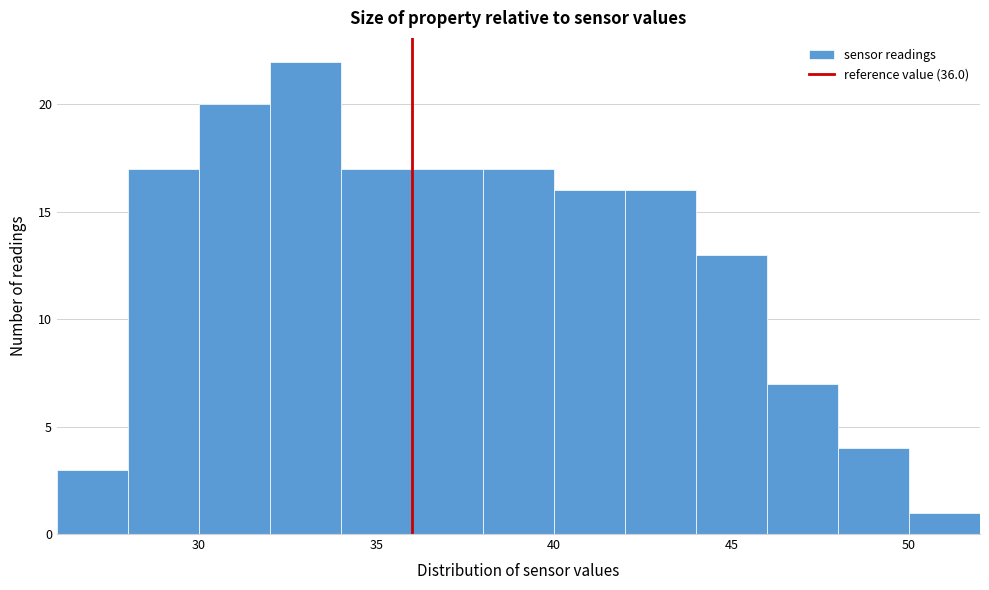

Reading left to right, list every bar in this chart as the range it spans on the x-axis followed by its height. The values are not printed on the chart, so give them approximately, as read against the axis.

26 to 28: 3
28 to 30: 17
30 to 32: 20
32 to 34: 22
34 to 36: 17
36 to 38: 17
38 to 40: 17
40 to 42: 16
42 to 44: 16
44 to 46: 13
46 to 48: 7
48 to 50: 4
50 to 52: 1